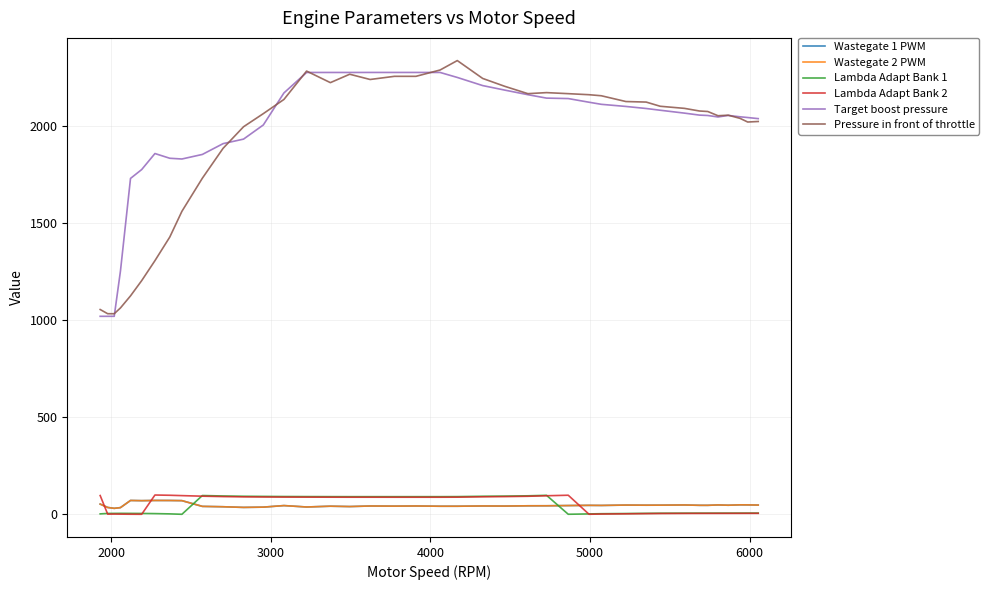

True or false: Pressure in front of throttle and Wastegate 1 PWM intersect in this chart.

False